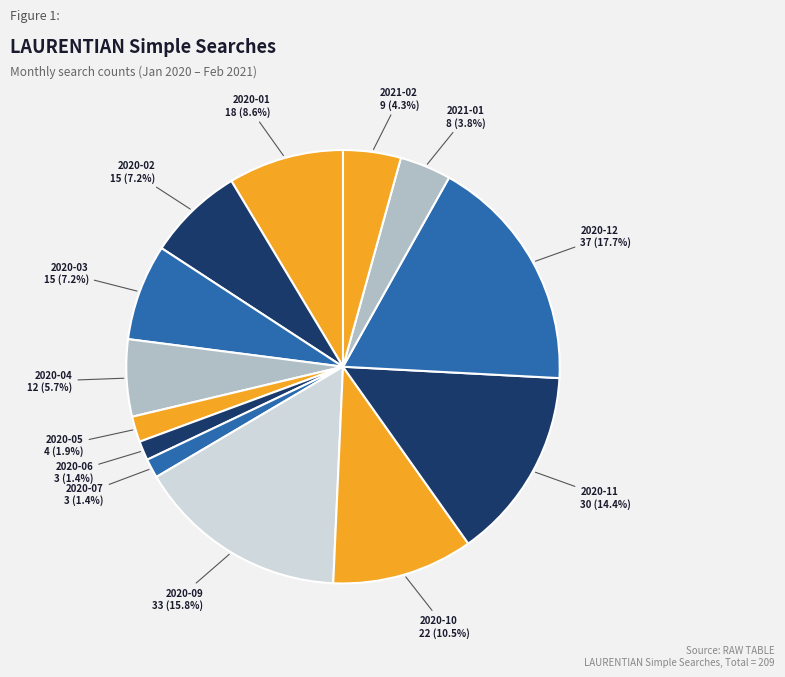

How many segments does this pie chart have?

13